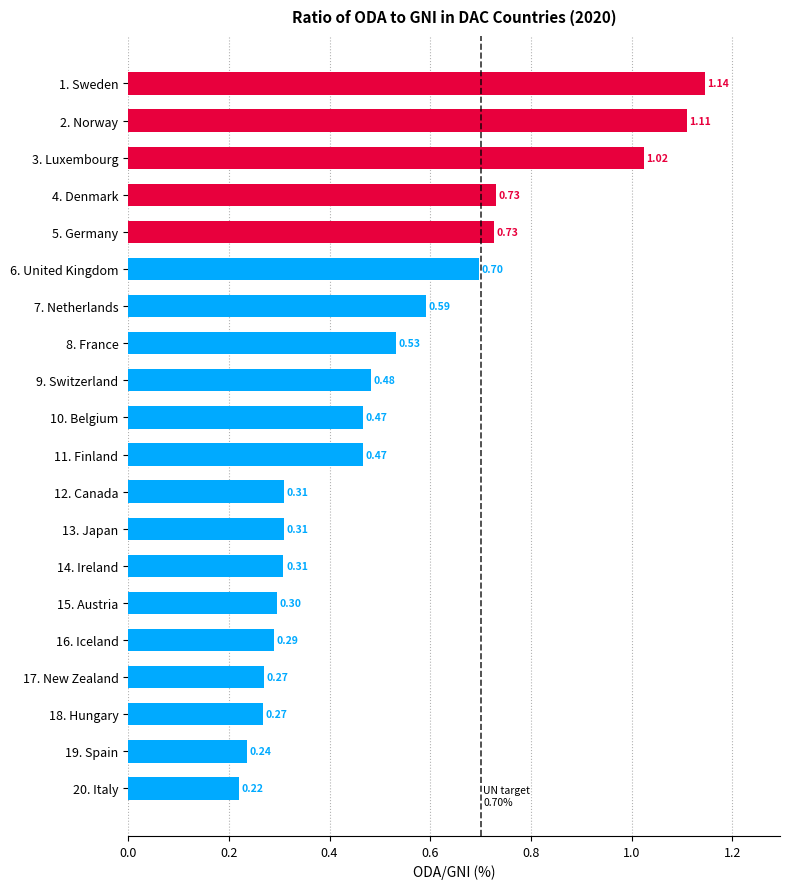

What is the difference between the values at 12. Canada and 3. Luxembourg?

0.7